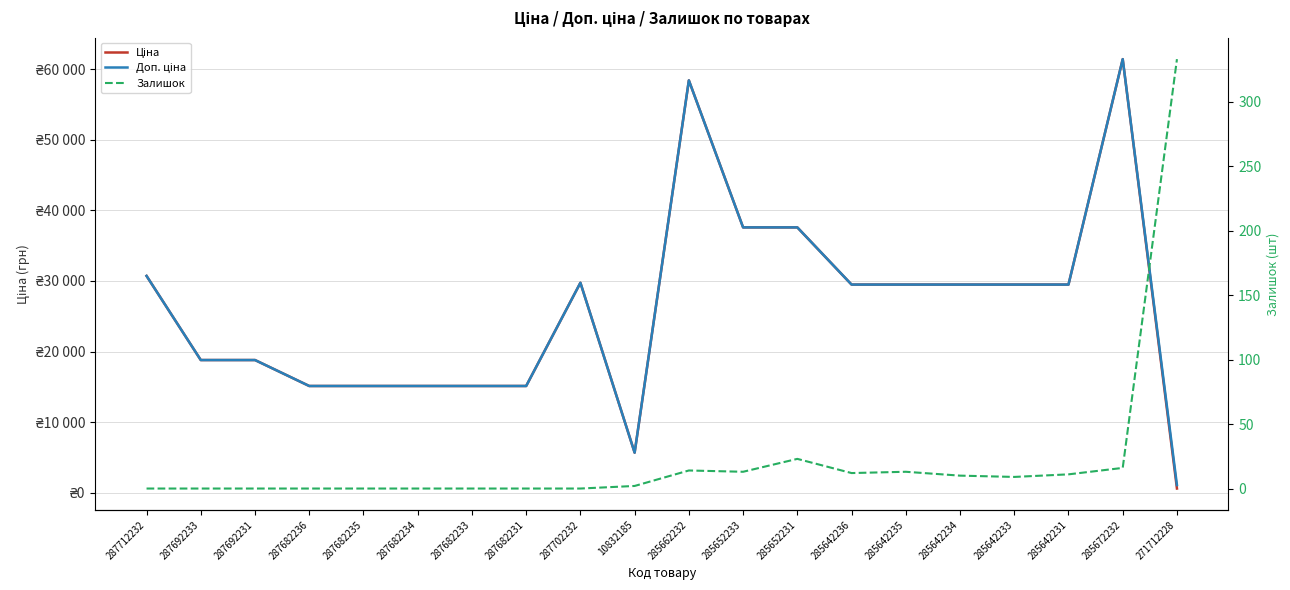

Read the Ціна value at 285662232.

58426.5